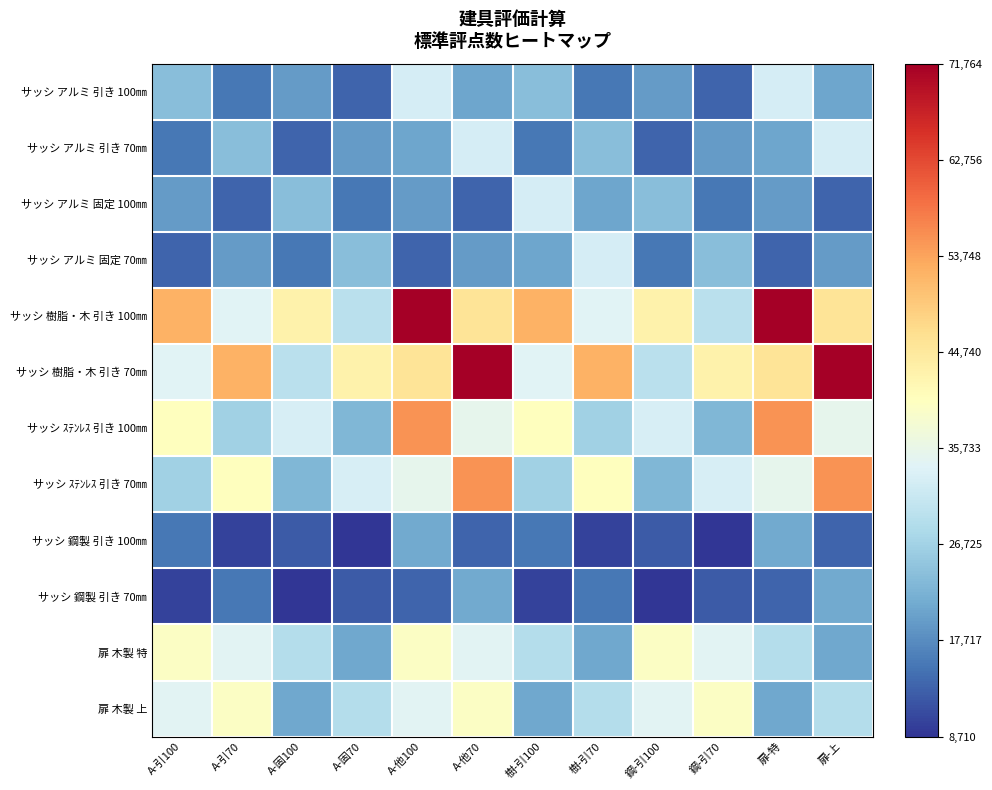

Which series has the widest spread of values?

サッシ 樹脂・木 引き 100㎜